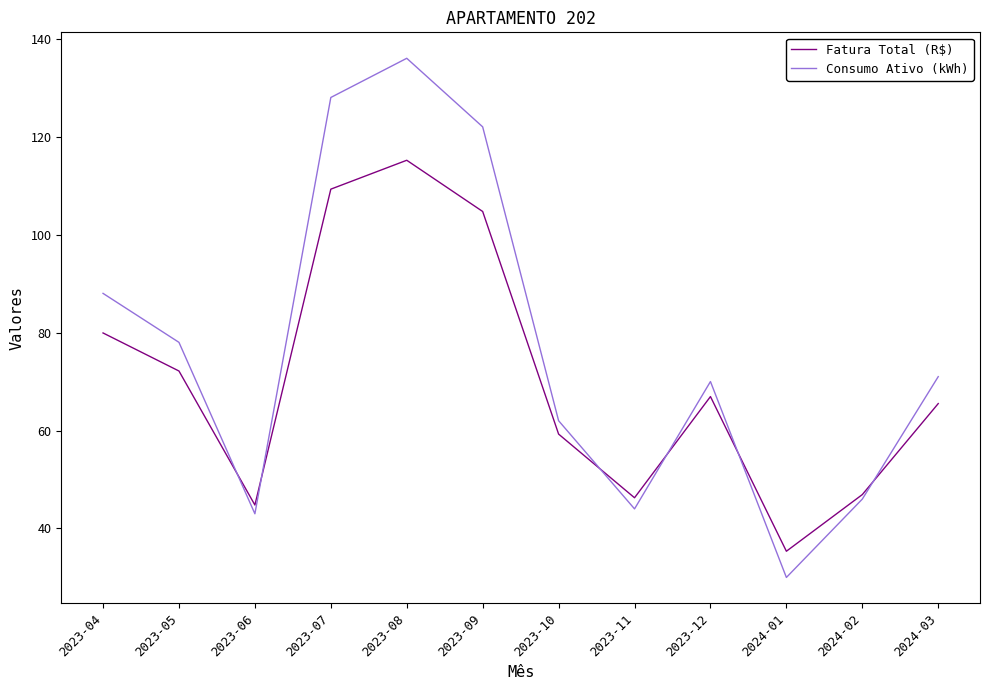

Which series has the largest total across all categories?

Consumo Ativo (kWh)